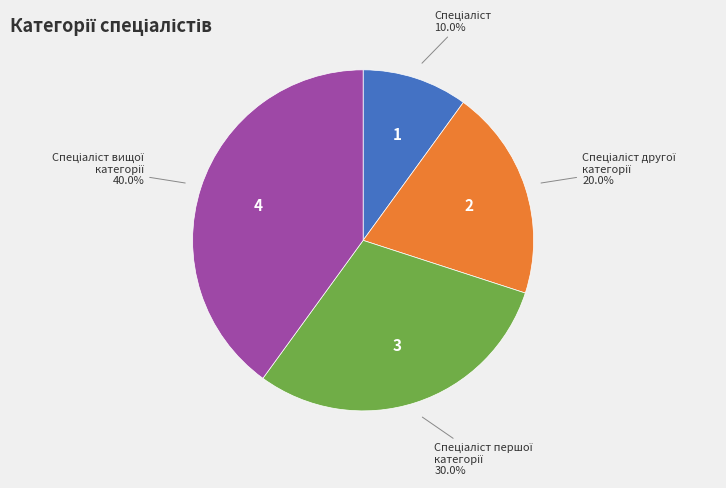

Does any single category account for the majority?

No